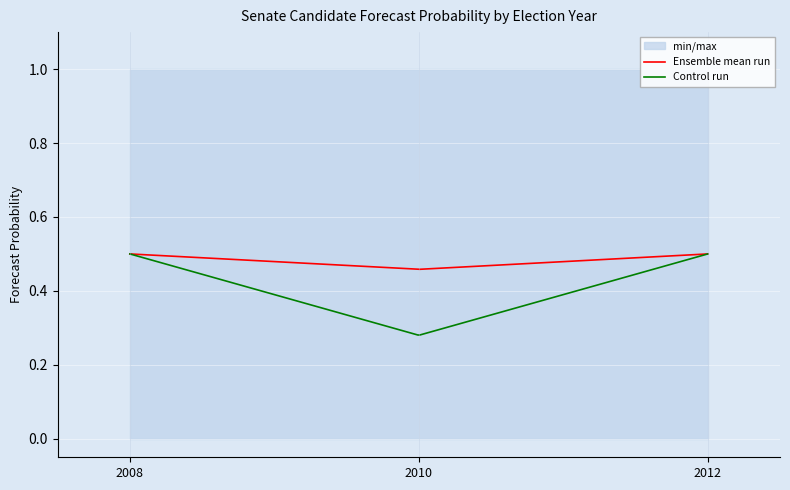

Which series has the largest range (max minus min)?

control_run